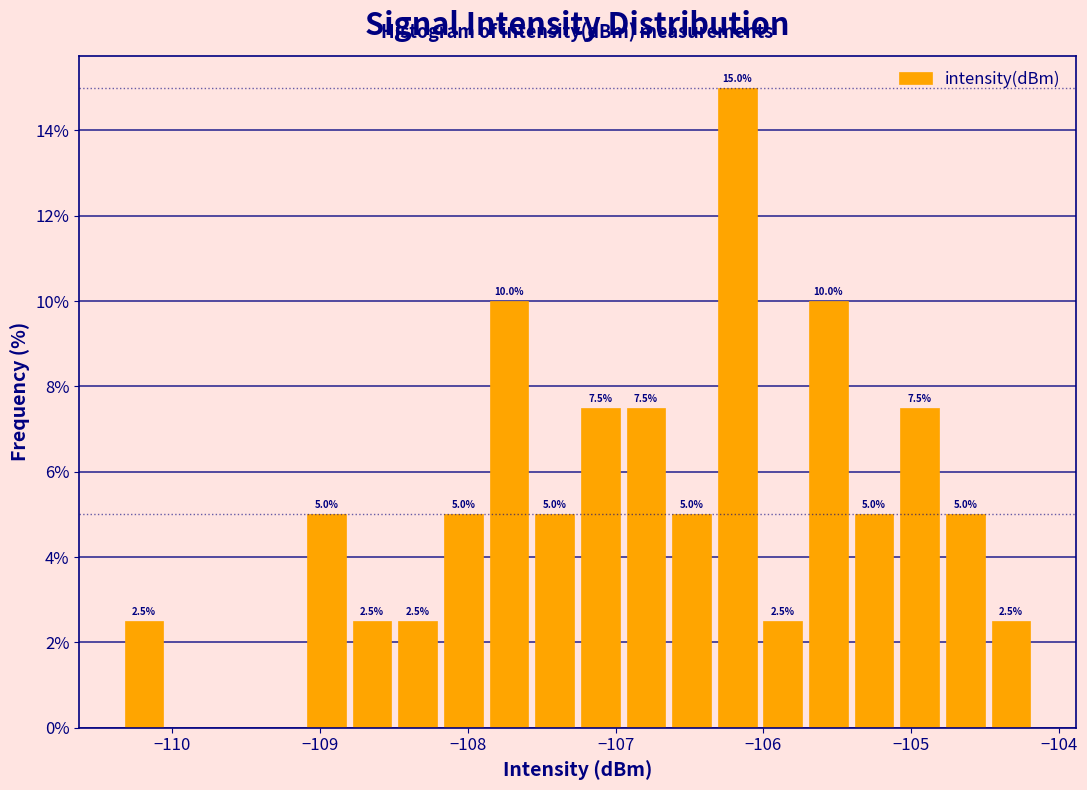

Read against the x-axis, roughly where is the centre of the tallest bar?

-106.2